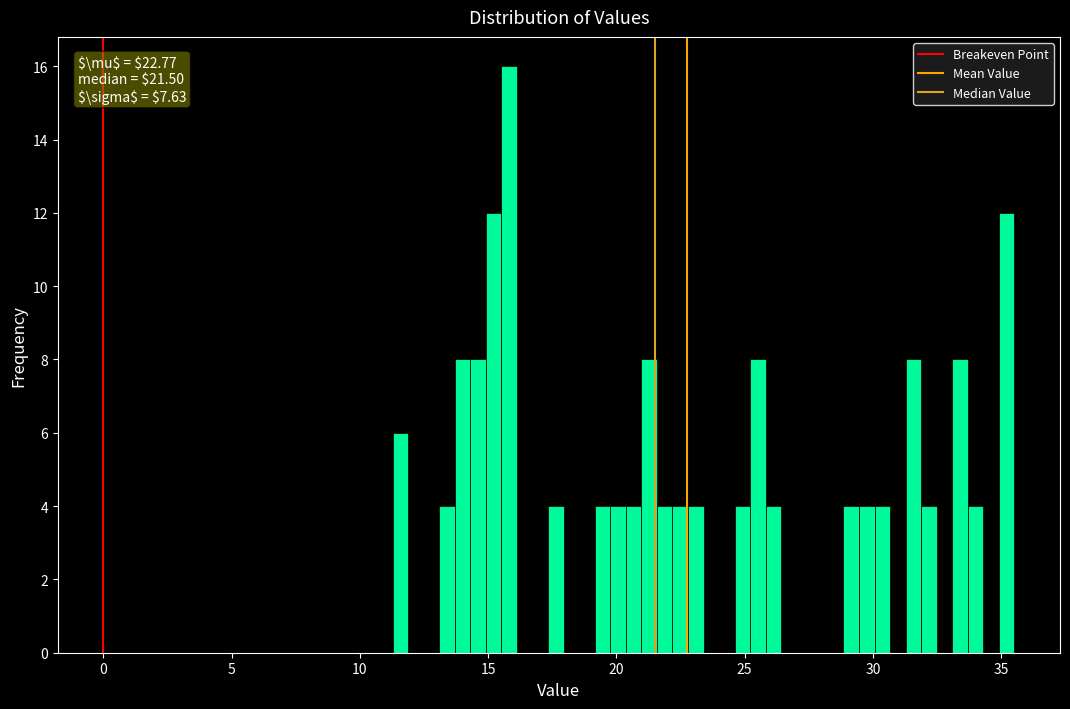

Around what value on the x-axis is the tallest bar? Give the approximate position of its centre, as read against the axis.

16.0